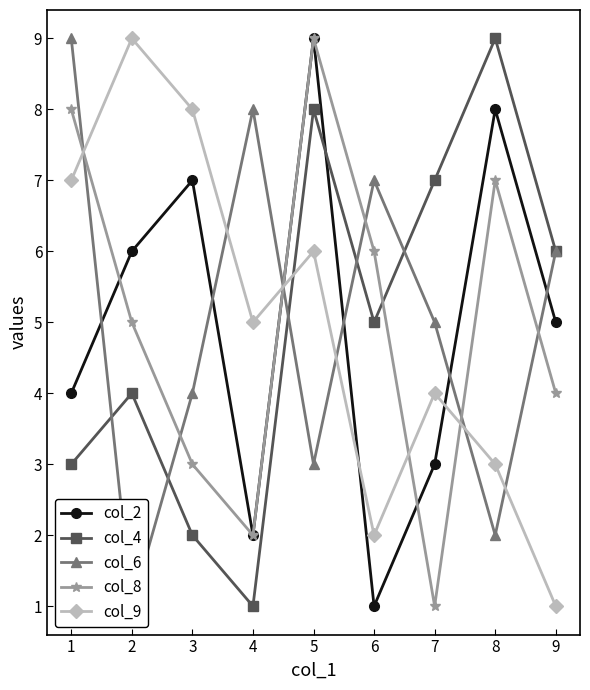

What is the sum of all col_8 values?

45